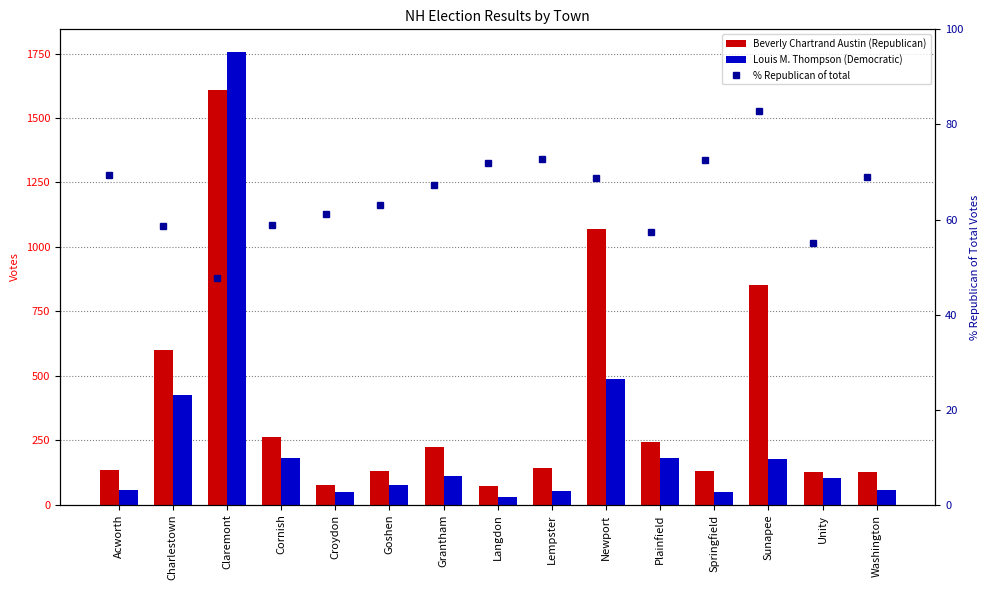

At which category does the chart reach its peak across all series?

Claremont